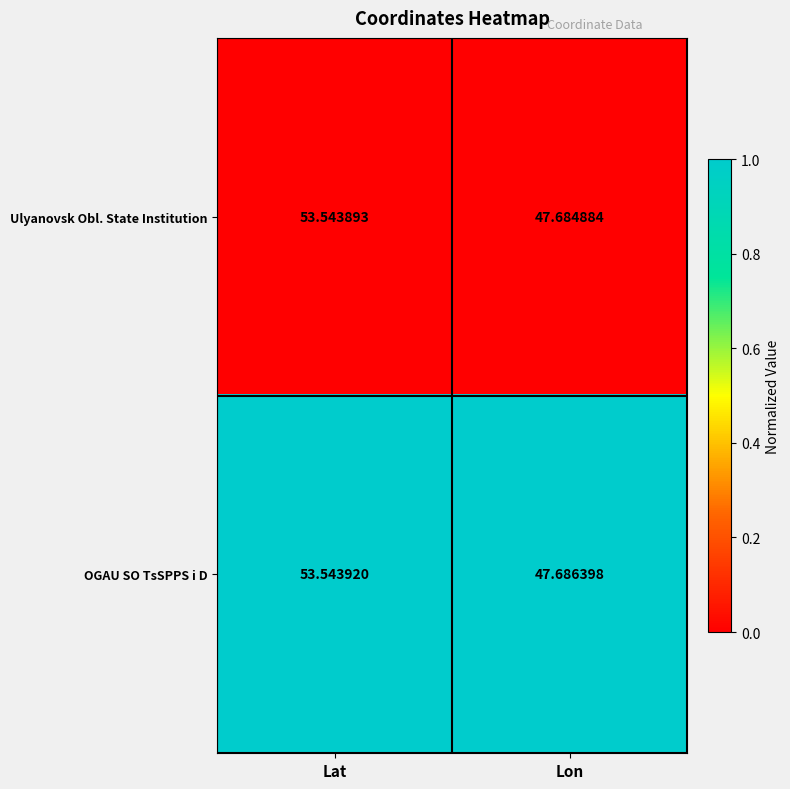

Where does the OGAU SO TsSPPS i D series first go above 53?

Lat